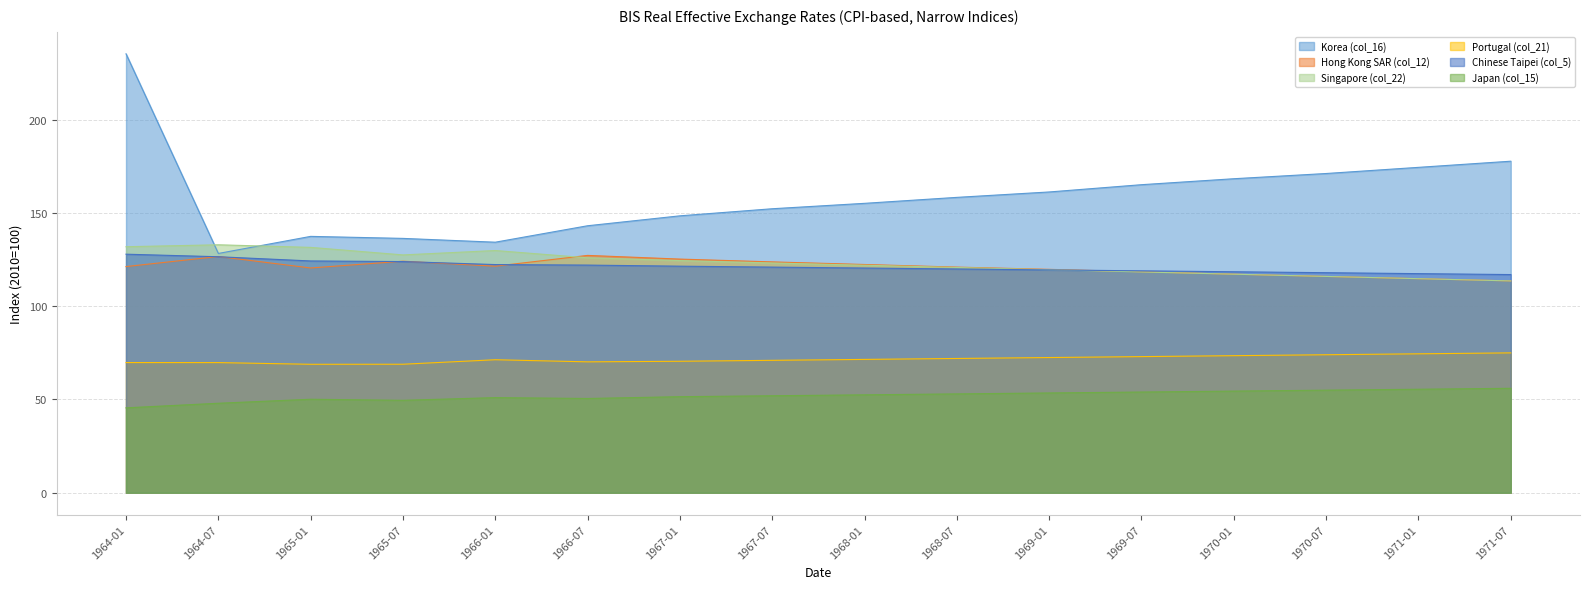

Between 1969-01 and 1970-07, which series saw the biggest shift?

Korea (col_16)